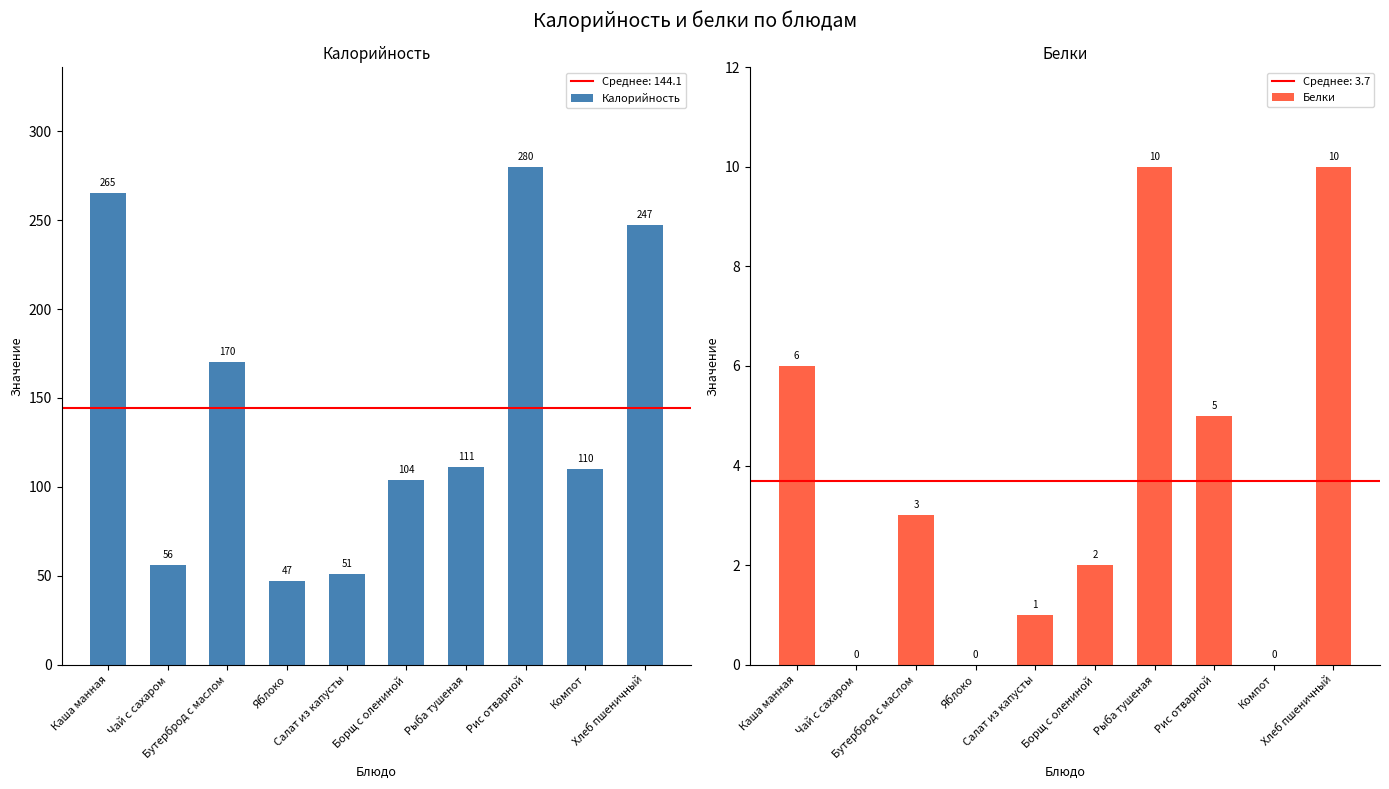

How many Белки values are between 0 and 6?

8